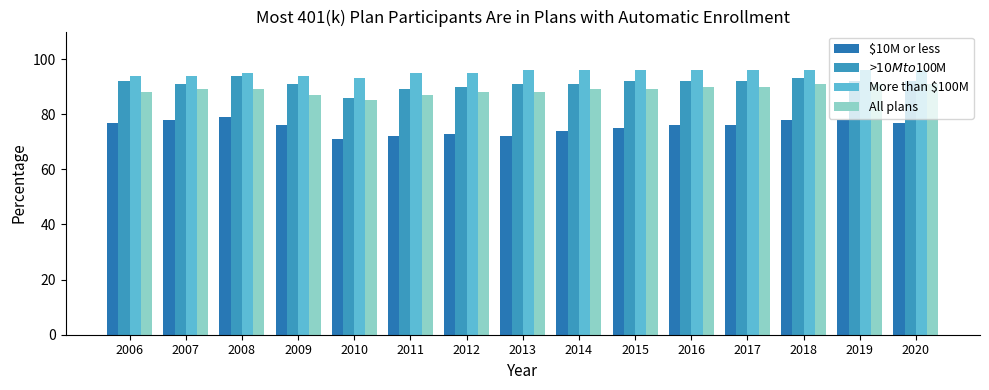

At how many categories does at least one series exceed 83?

15